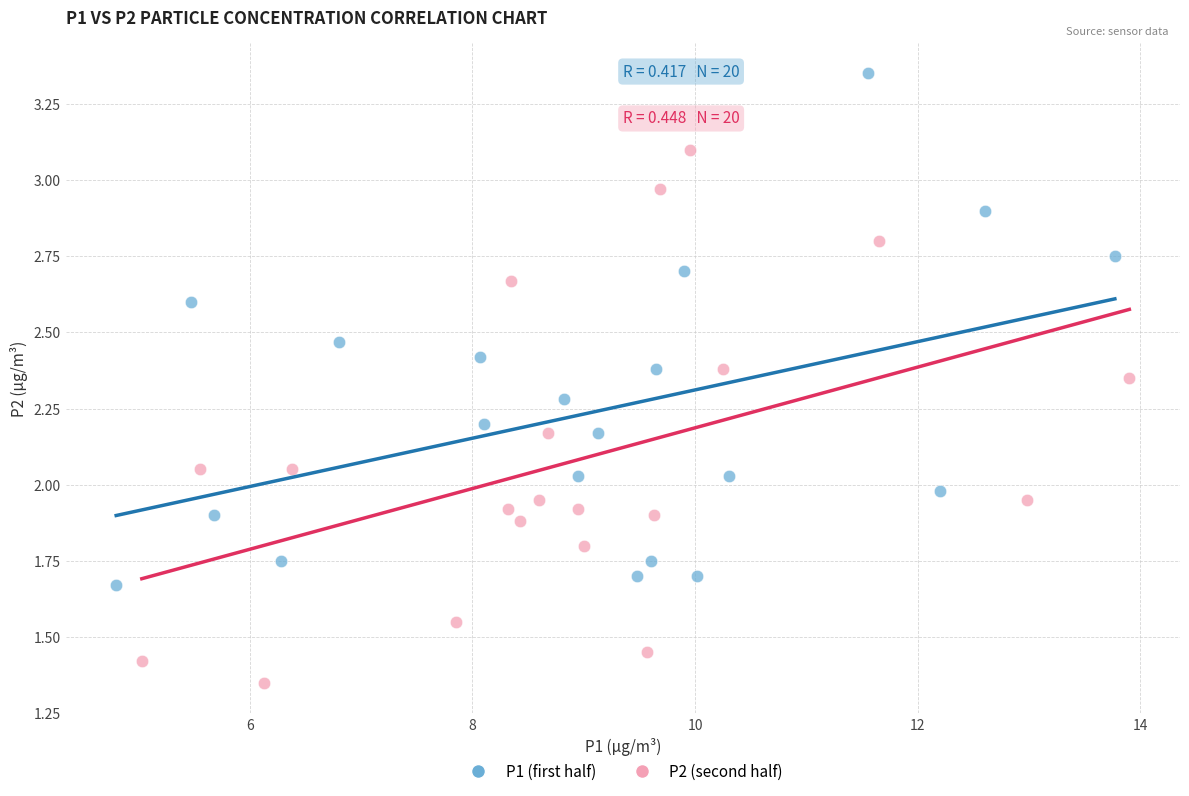

Which series contains the highest Y value?

P1 (first half)